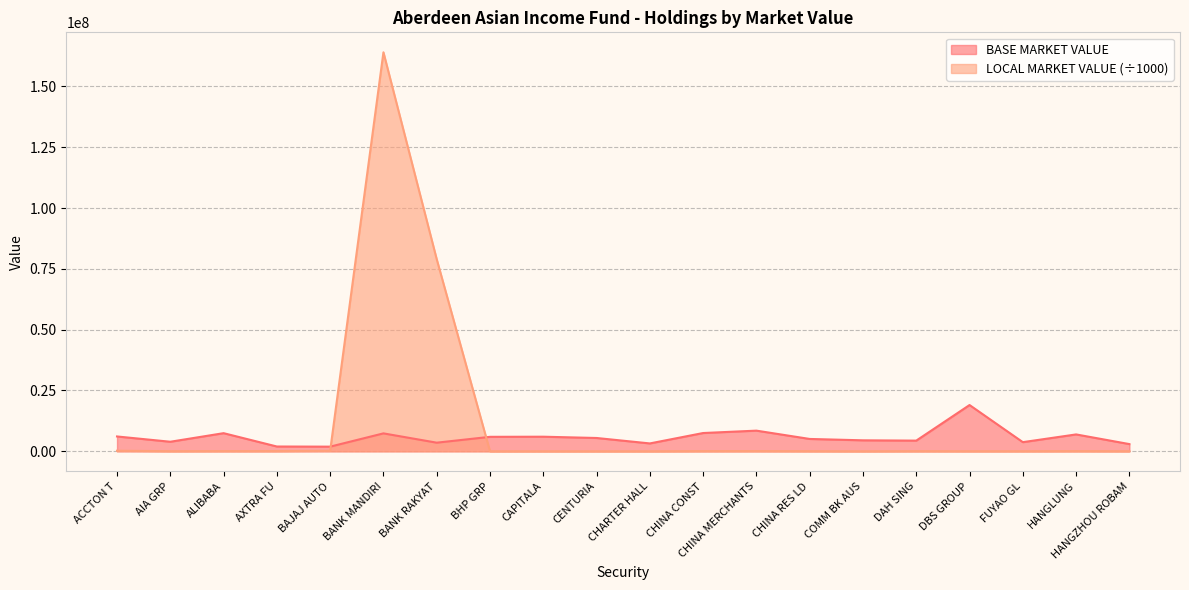

Does the chart display data point markers on the line(s)?

No